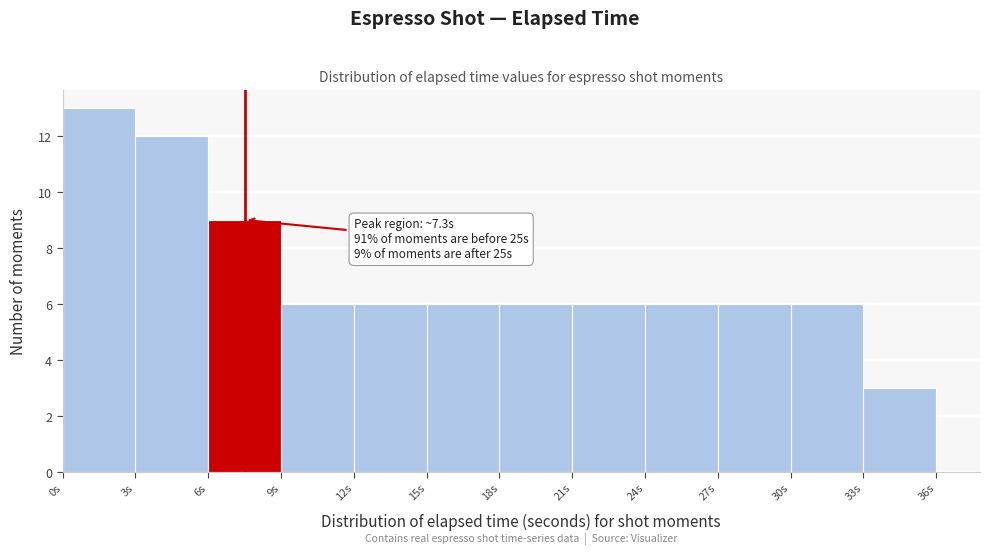

Which range on the x-axis has the tallest bar?

0 to 3